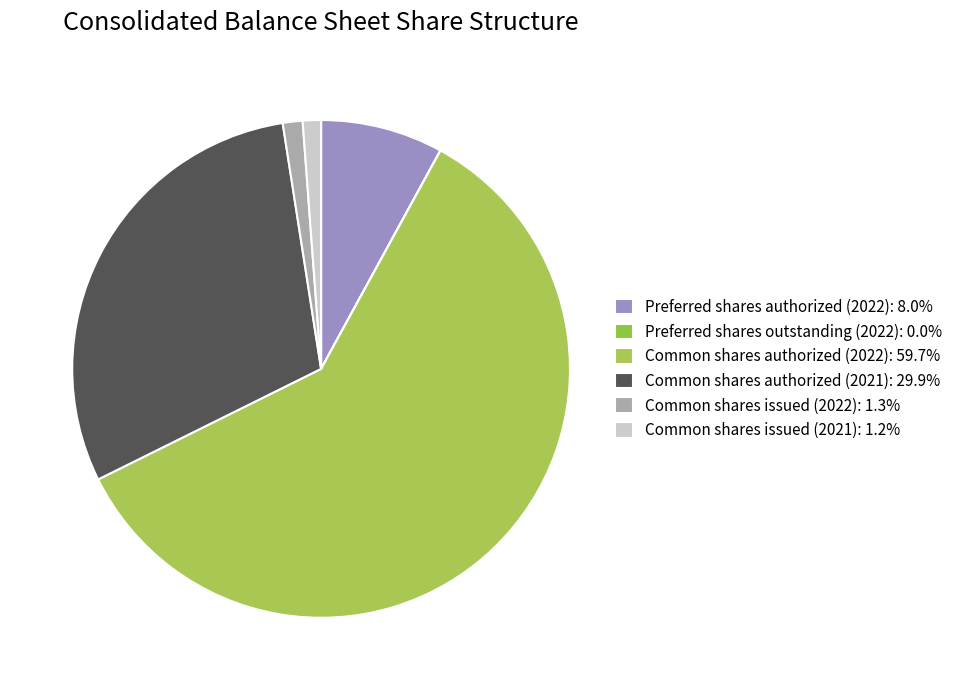

True or false: Preferred shares authorized (2022) accounts for 8% of the total.

True